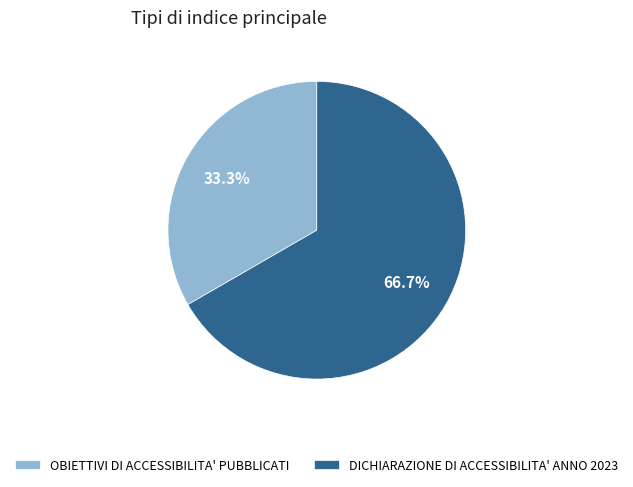

Is it true that DICHIARAZIONE DI ACCESSIBILITA' ANNO 2023 is 67% of the pie?

True